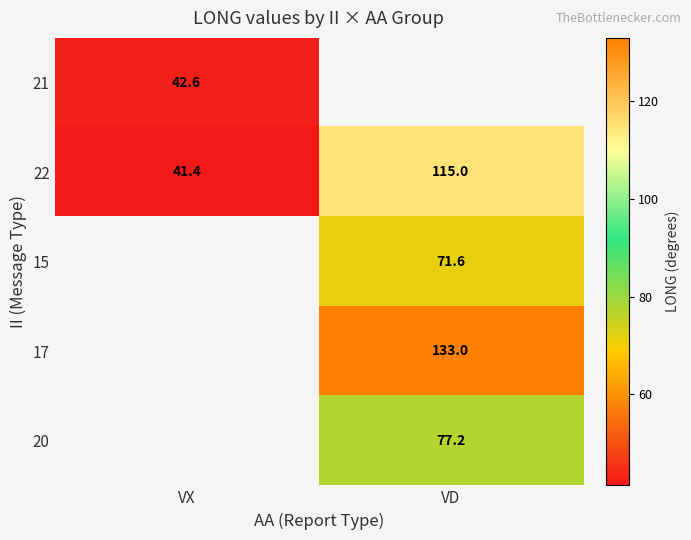

Rank the categories by 22 value from lowest to highest.

VX, VD